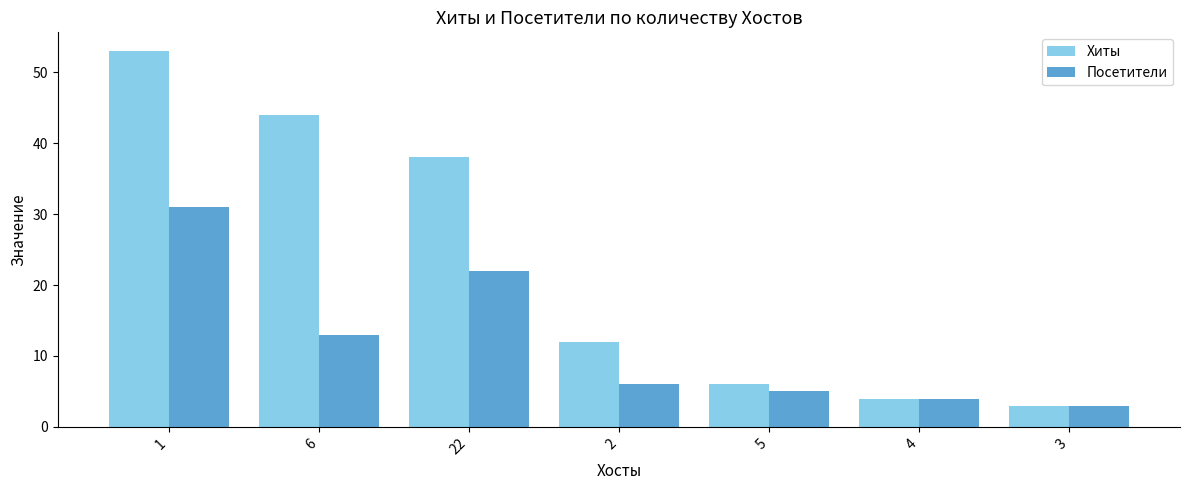

What is the label of the 2nd bar from the left?

6